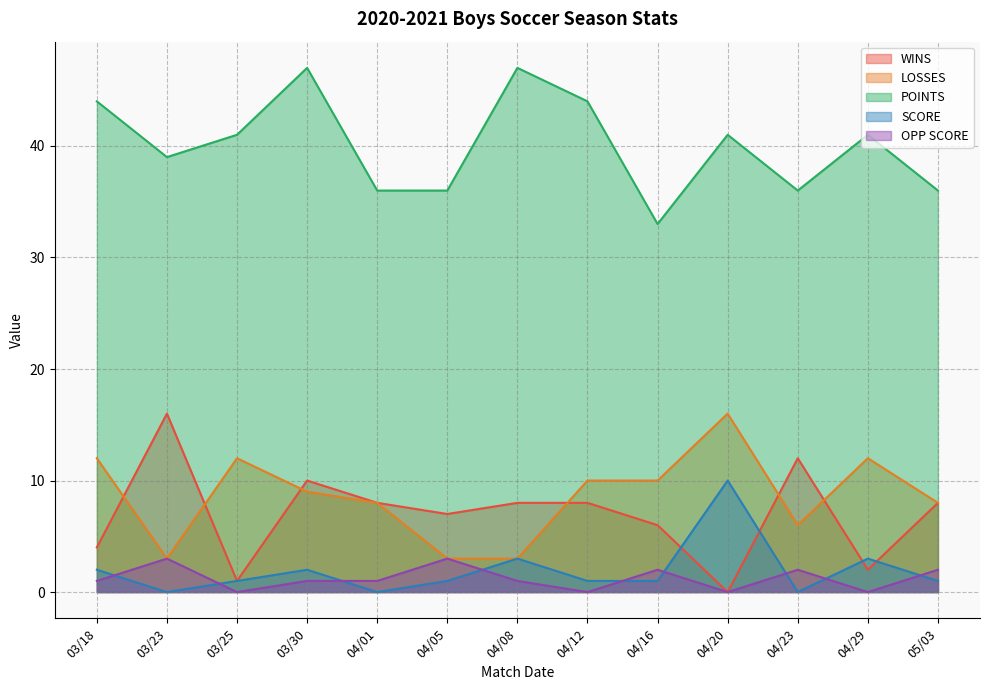

Is it true that OPP SCORE equals 2 at 04/16?

True